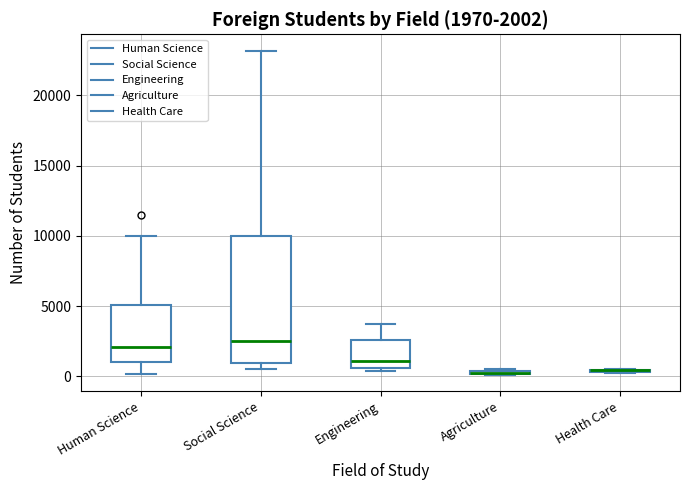

Comparing the boxes themselves (not the whiskers), which one is the tallest?

Social Science